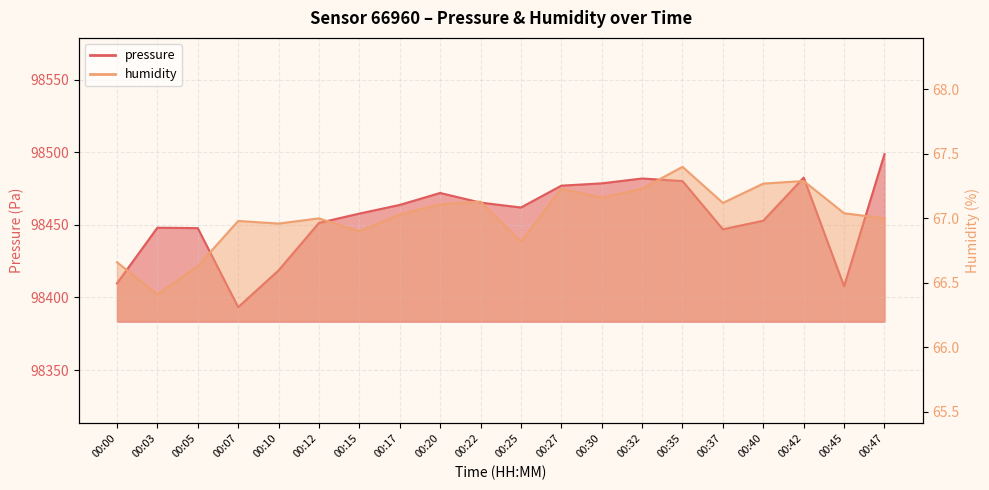

Which series has the largest range (max minus min)?

pressure